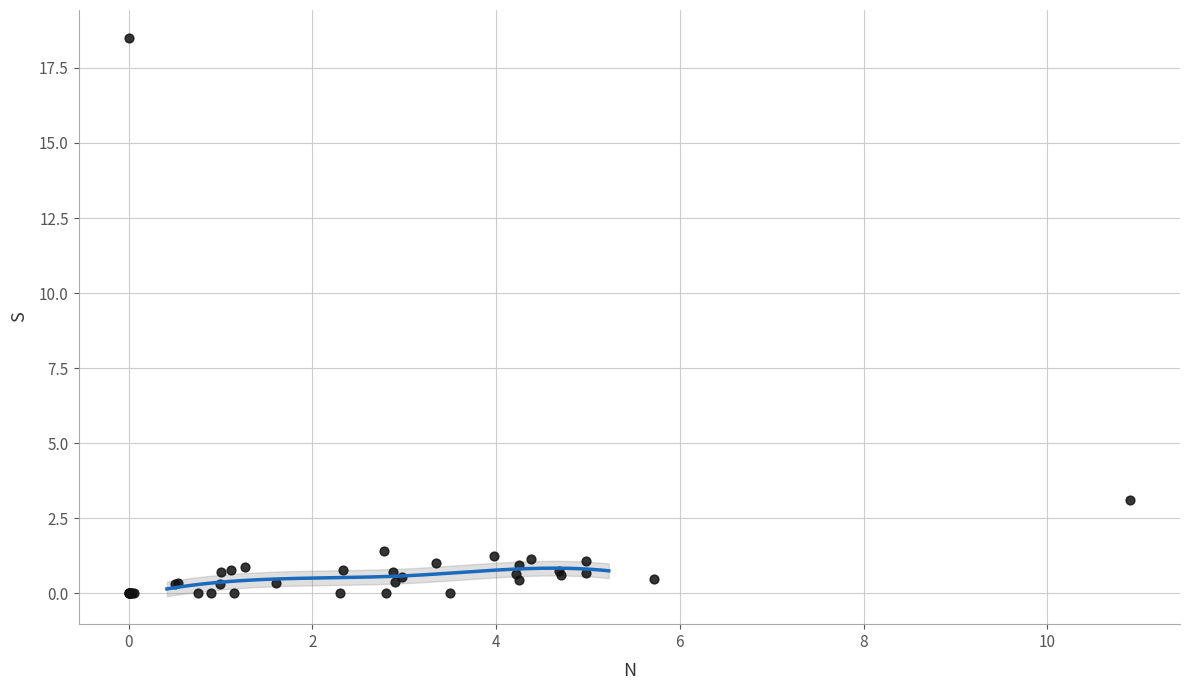

What Y value in the scatter plot is closest to 9?

3.1